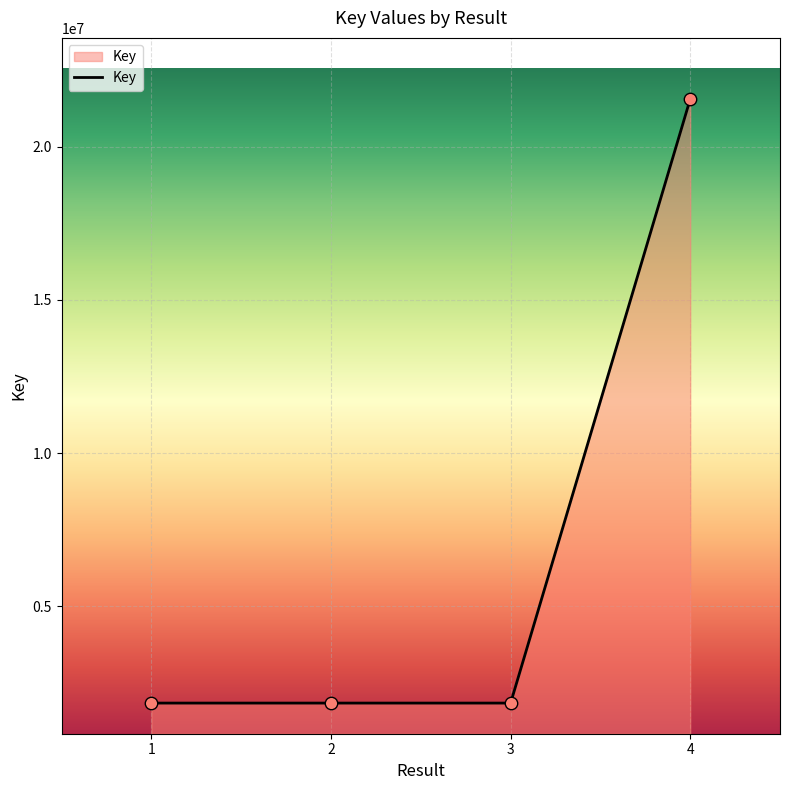

What is the ratio of the value at 3 to the value at 2?

1.0